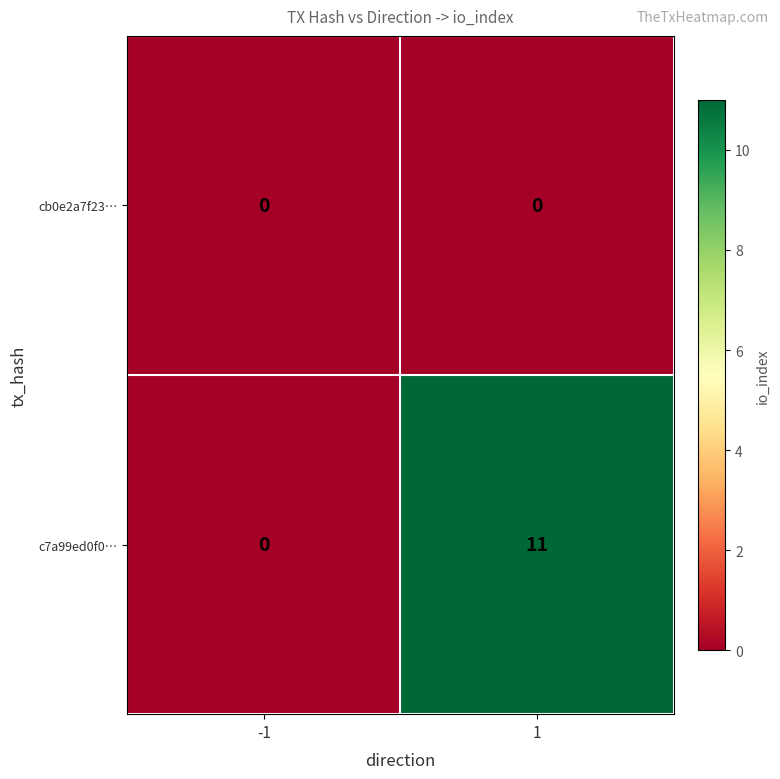

How many distinct data groups are displayed?

2